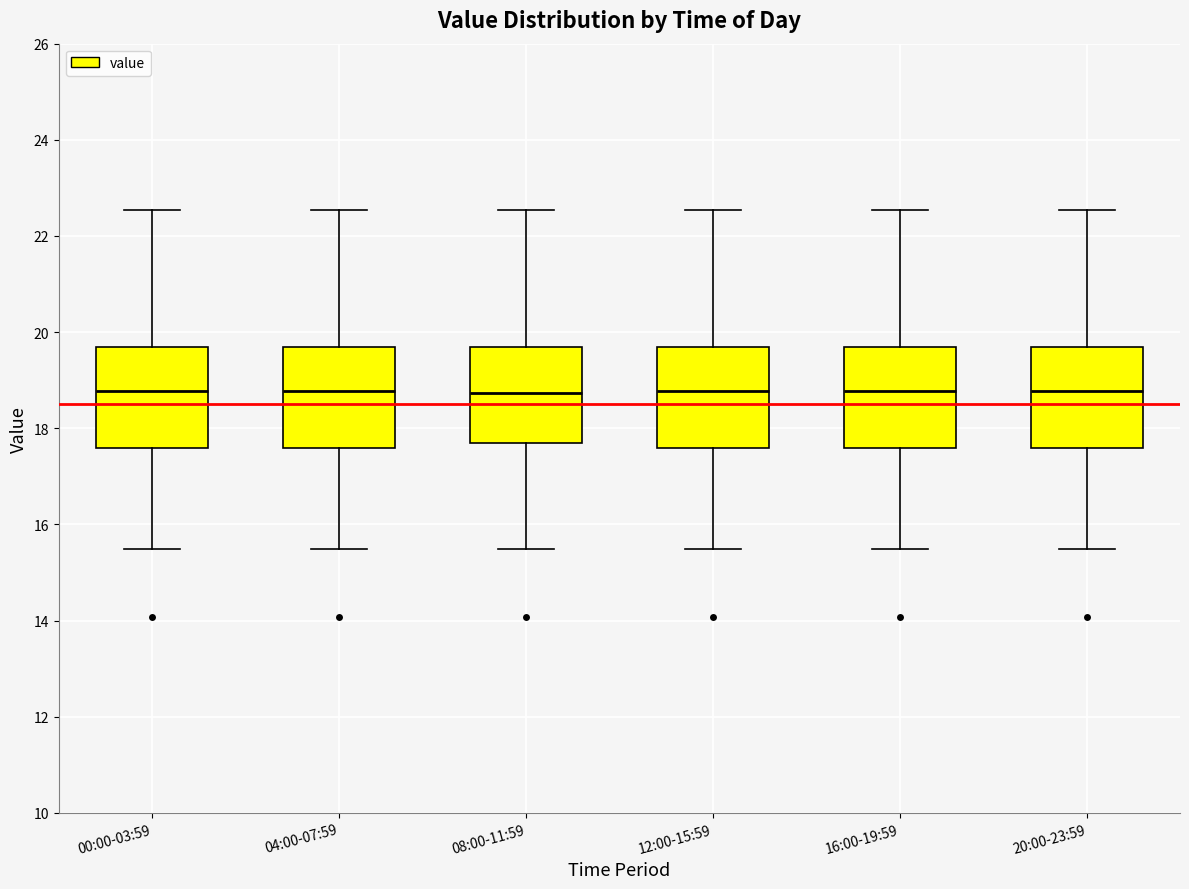

Reading left to right, read every box against the y-axis: the position of its median line, the range the box covers, and the ends of its whiskers. The values are not printed on the chart, so give them approximately, as read against the axis.

00:00-03:59: median 18.8, box 17.6 to 19.8, whiskers 15.4 to 22.6
04:00-07:59: median 18.8, box 17.6 to 19.8, whiskers 15.4 to 22.6
08:00-11:59: median 18.8, box 17.6 to 19.8, whiskers 15.4 to 22.6
12:00-15:59: median 18.8, box 17.6 to 19.8, whiskers 15.4 to 22.6
16:00-19:59: median 18.8, box 17.6 to 19.8, whiskers 15.4 to 22.6
20:00-23:59: median 18.8, box 17.6 to 19.8, whiskers 15.4 to 22.6